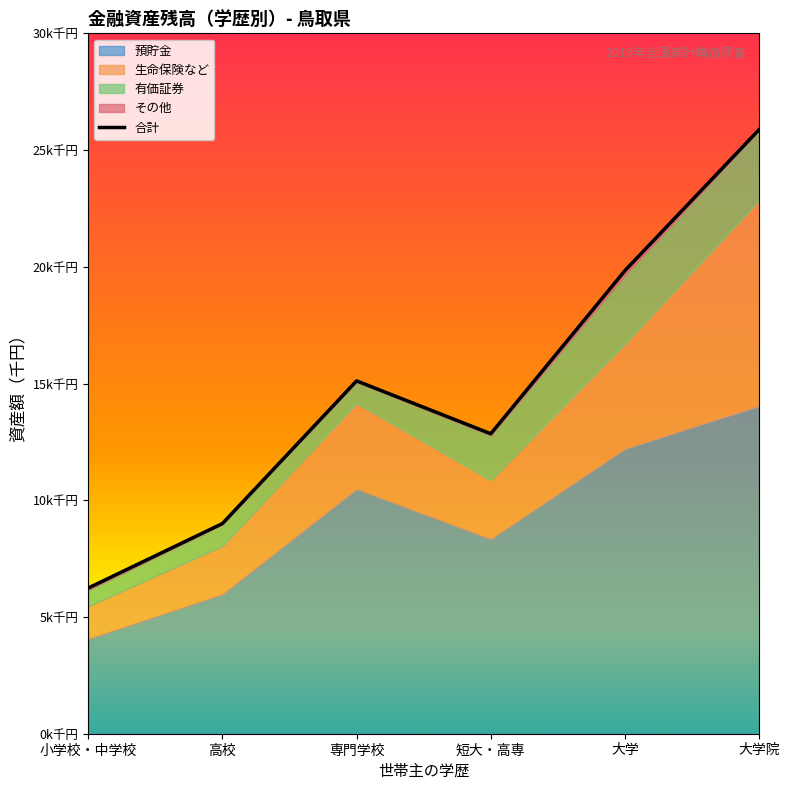

Reading left to right, list all the values displayed in this chart.

小学校・中学校=6239	高校=9001	専門学校=15114	短大・高専=12849	大学=19840	大学院=25881